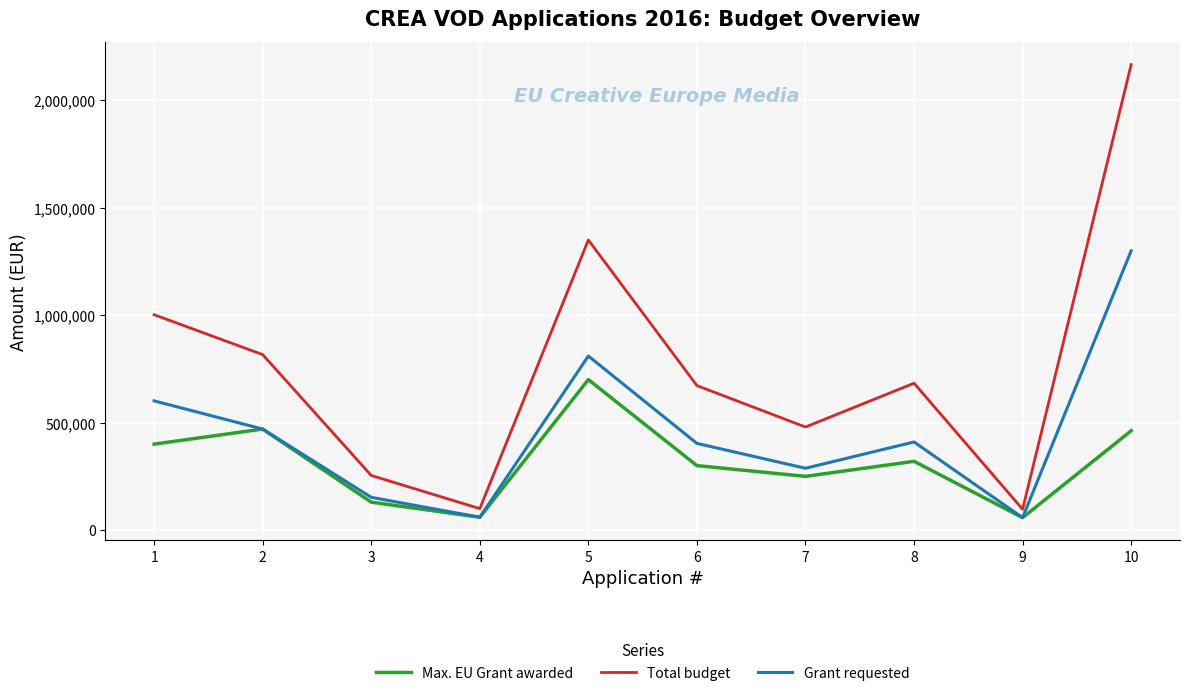

What is the difference between the Max. EU Grant awarded values at 8 and 2?

150000.0